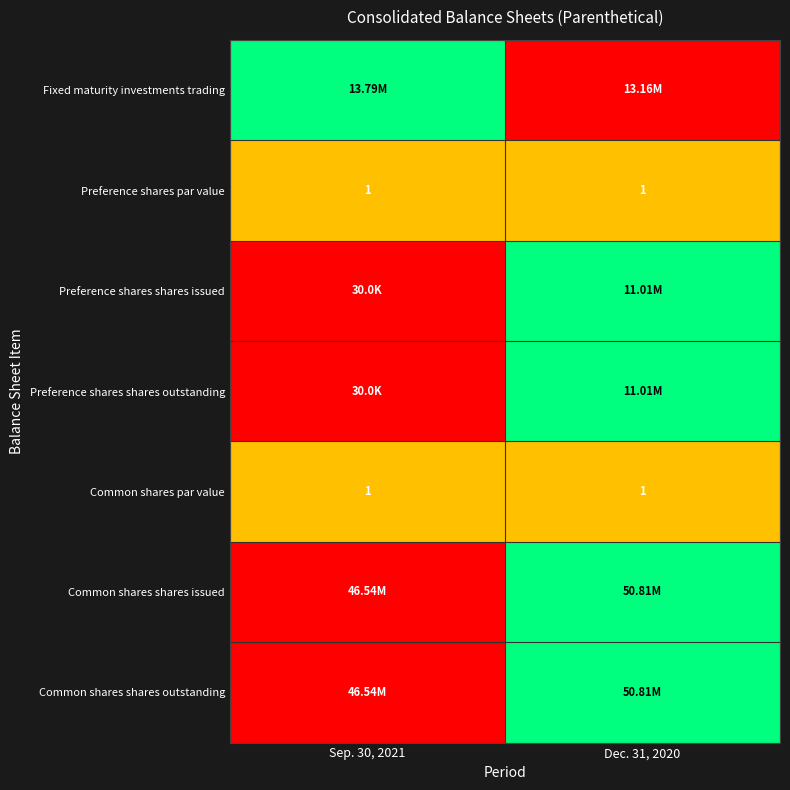

Count the Fixed maturity investments trading values in the range 0 to 1.

2